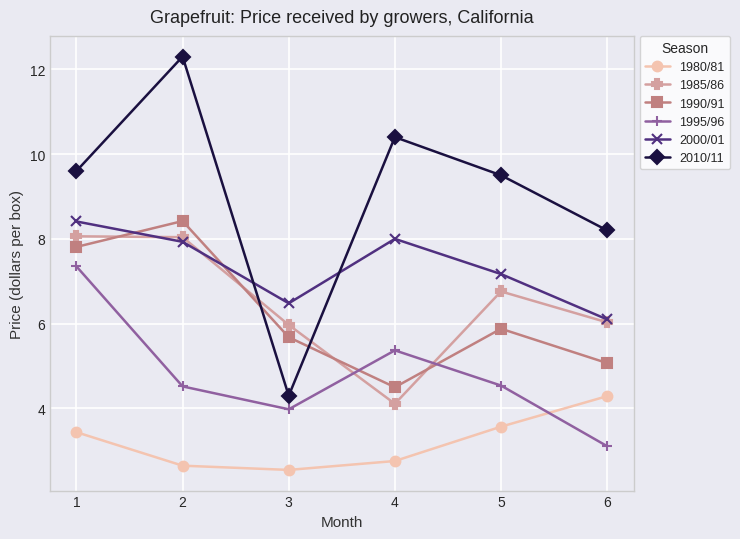

At which category does 2000/01 reach its first local valley?

3